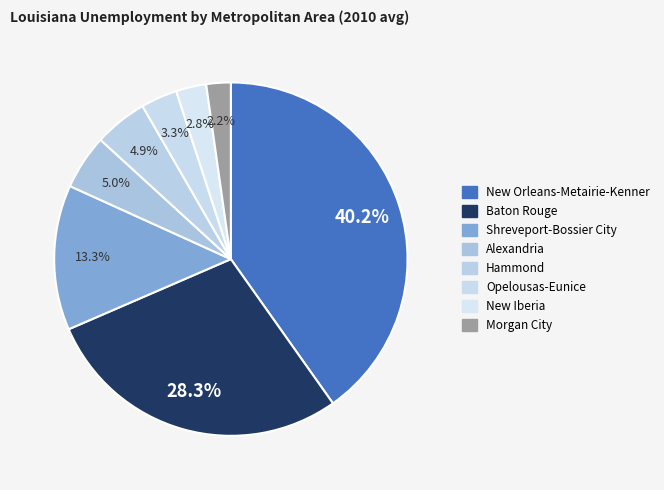

How many slices are in this pie chart?

8